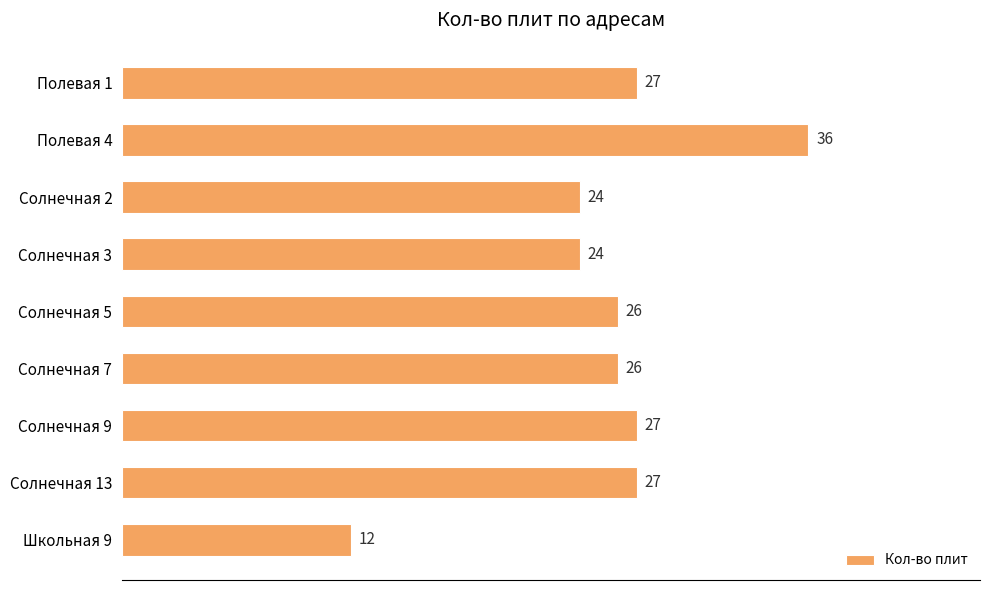

What is the average value?

25